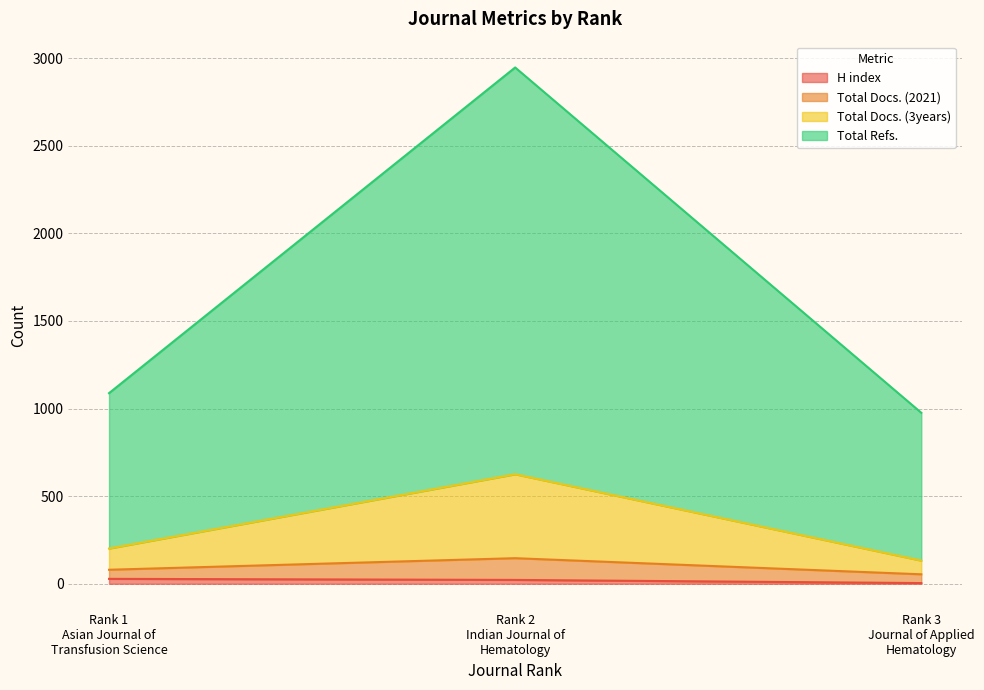

At which label does Total Docs. (3years) first exceed 201?

Rank 2
Indian Journal of
Hematology